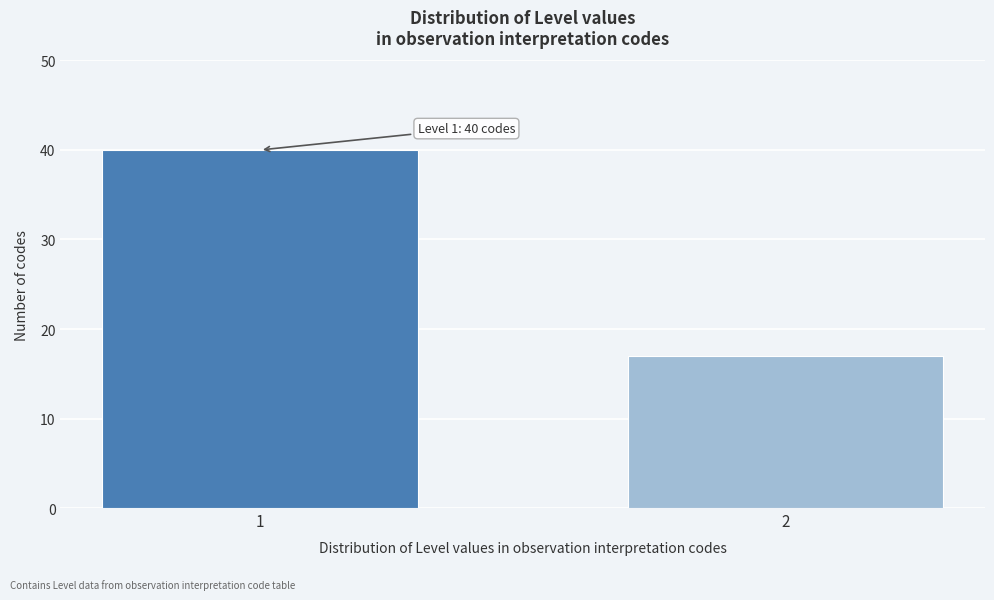

Reading left to right, extract all data points from this chart.

1=40	2=17